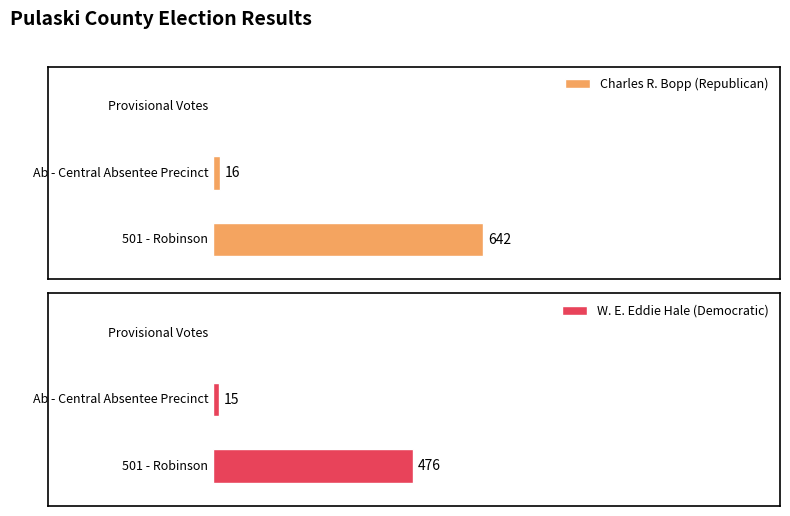

What position from the left is 501 - Robinson?

1